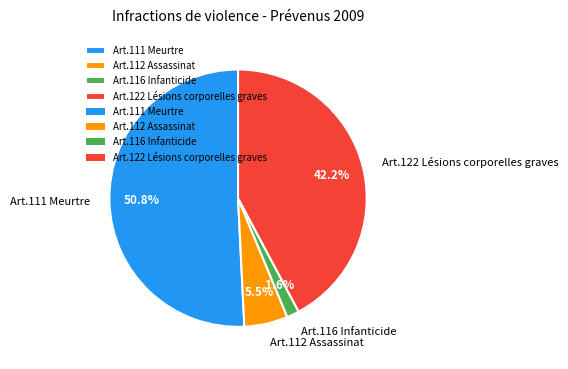

How many slices are in this pie chart?

4